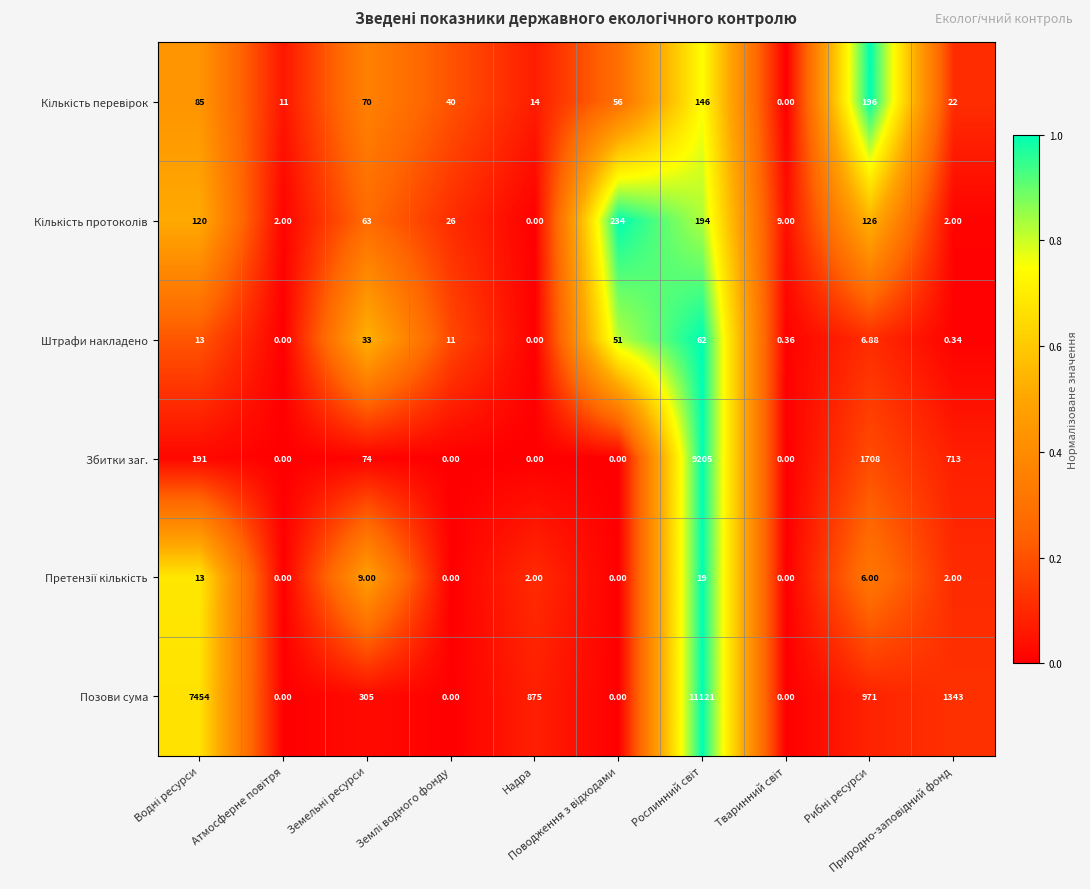

Which series has the widest spread of values?

Позови сума